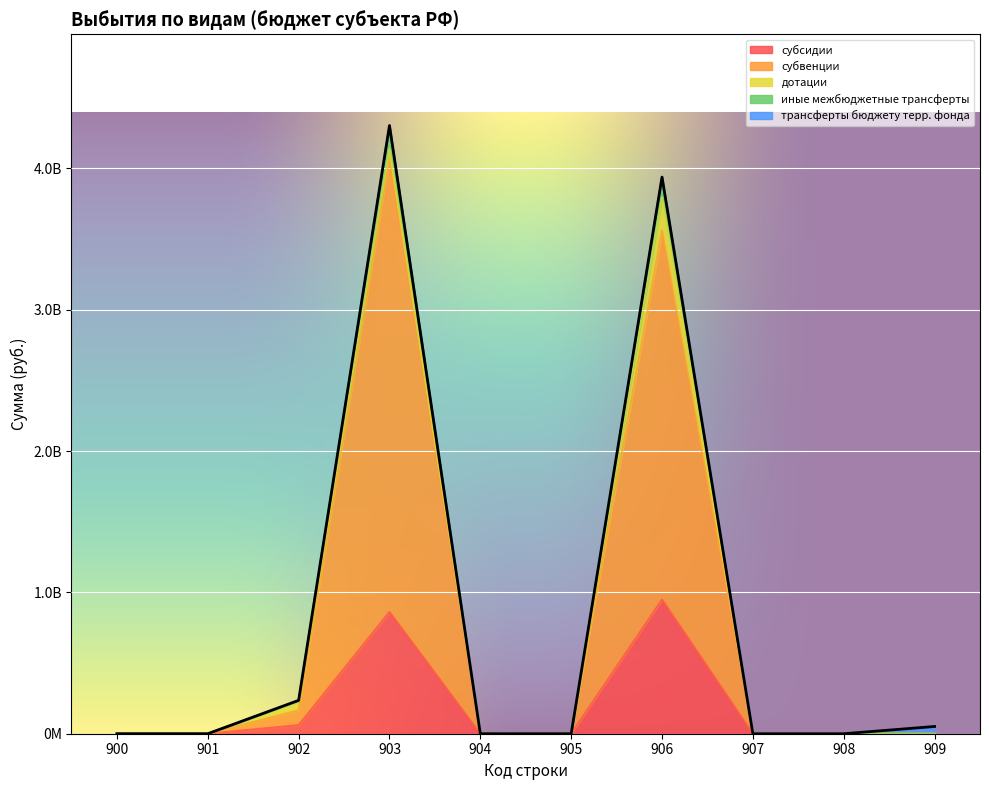

Does the chart display data point markers on the line(s)?

No